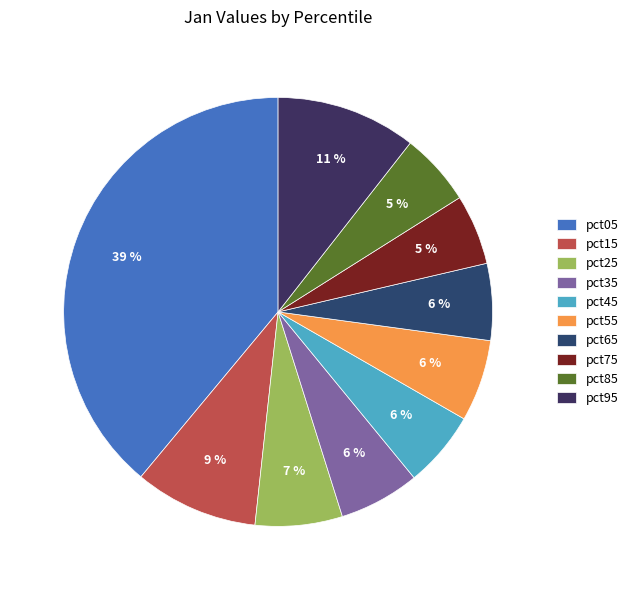

The pct05 slice represents 29% of the pie. True or false?

False